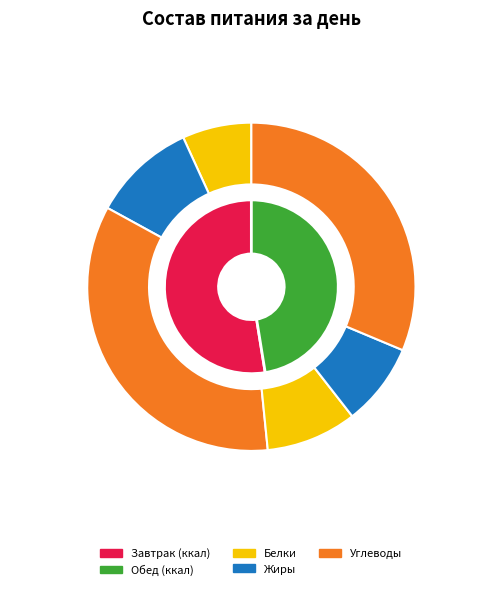

Which category has the smallest portion of the pie?

Белки